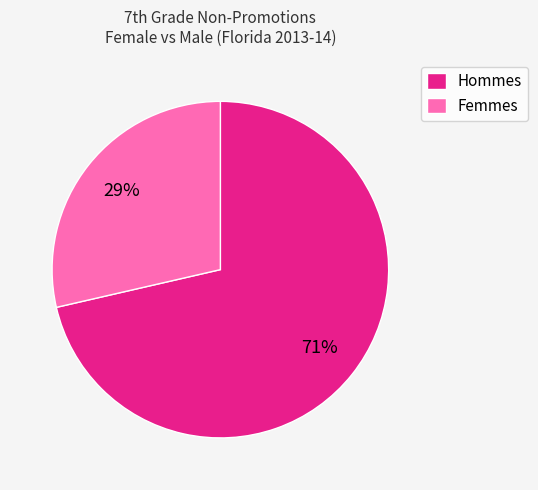

Is there a majority slice in this chart?

Yes